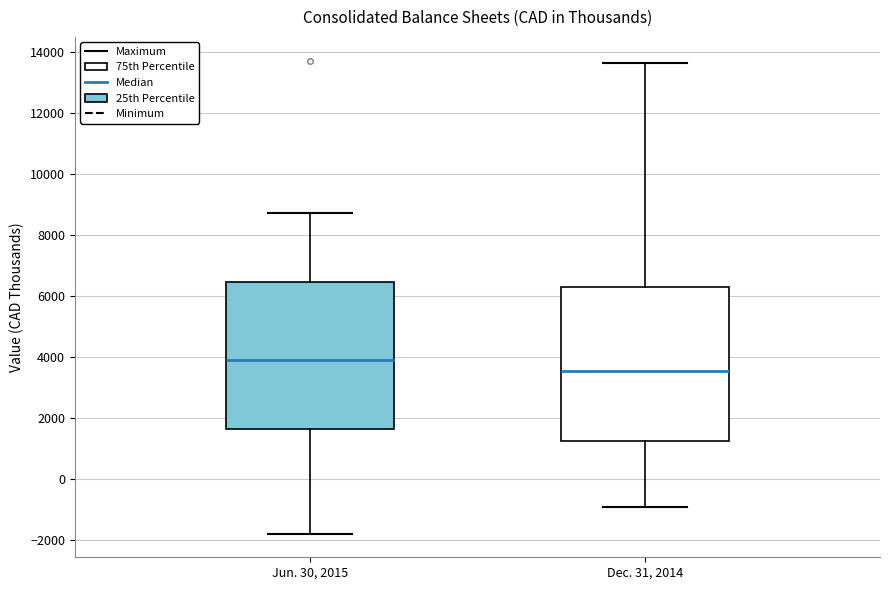

Comparing the boxes themselves (not the whiskers), which one is the tallest?

Dec. 31, 2014